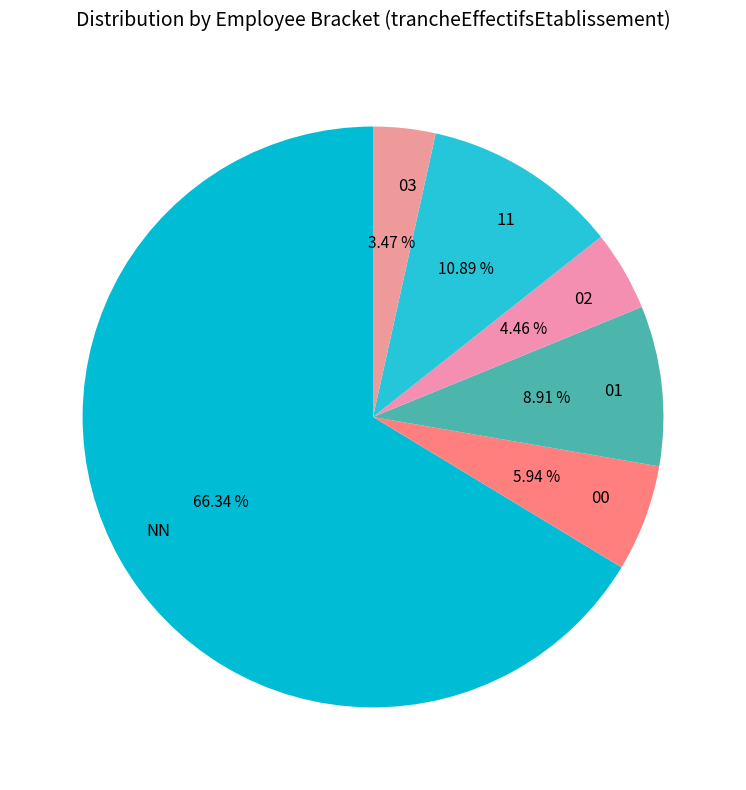

How many slices are in this pie chart?

6